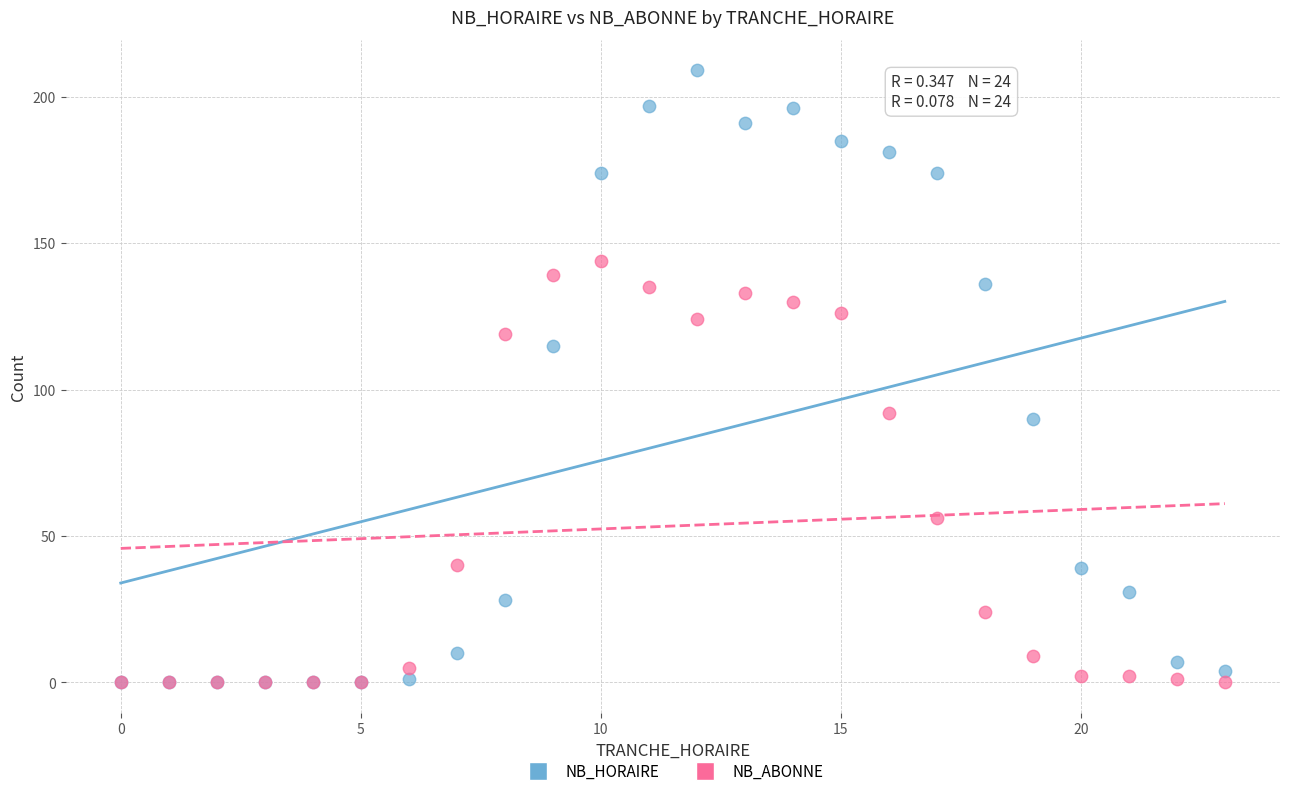

What are all the series names shown in the legend?

NB_HORAIRE, NB_ABONNE